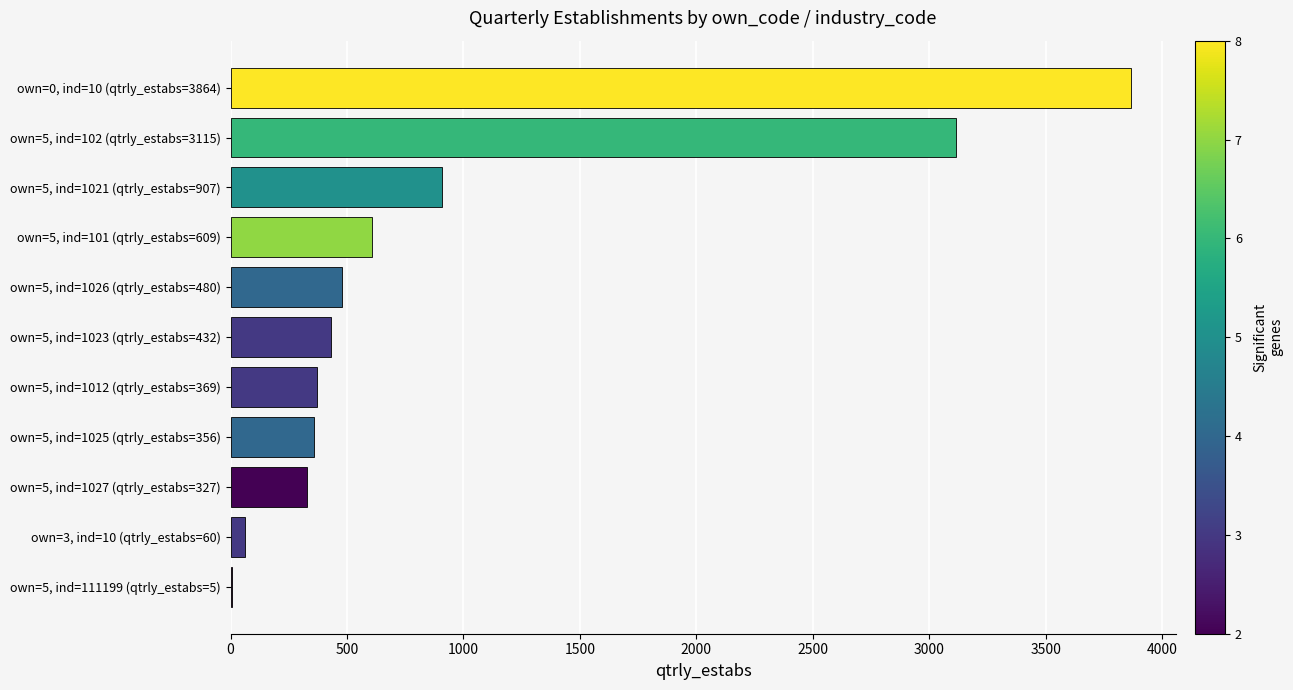

What is the maximum value shown in the chart?

3864